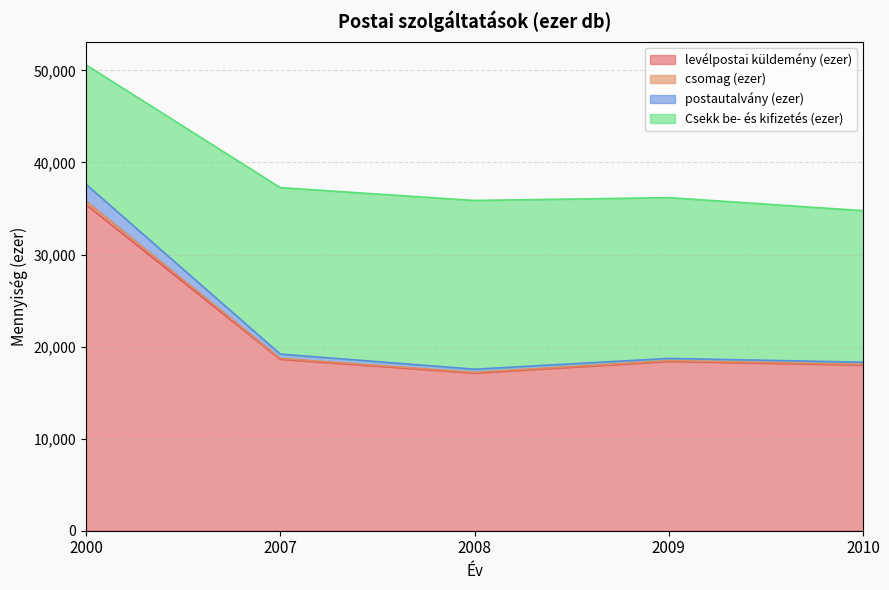

How many interior local peaks does the levélpostai küldemény (ezer) series have?

1